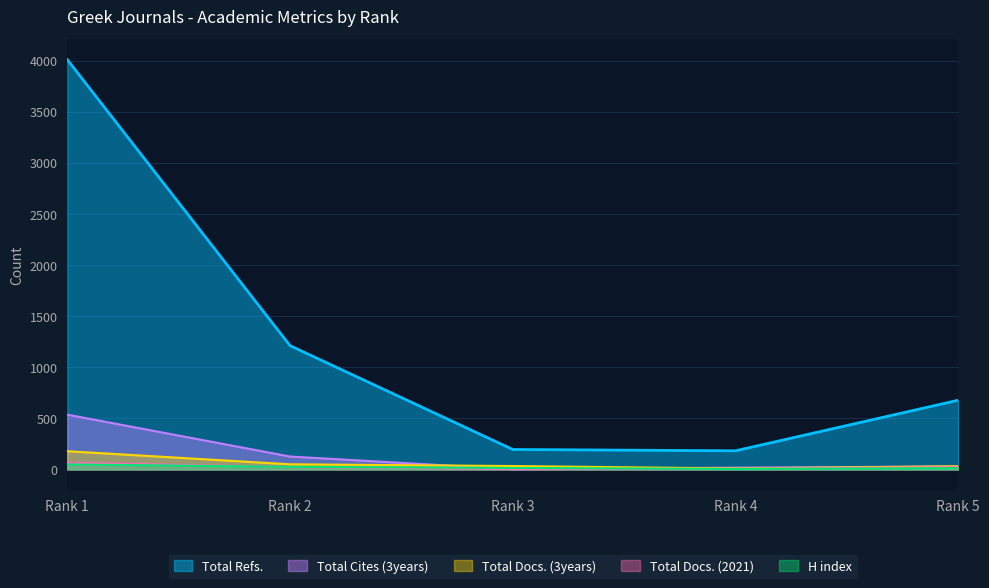

What is the difference between the highest and lowest values at Rank 4?

178